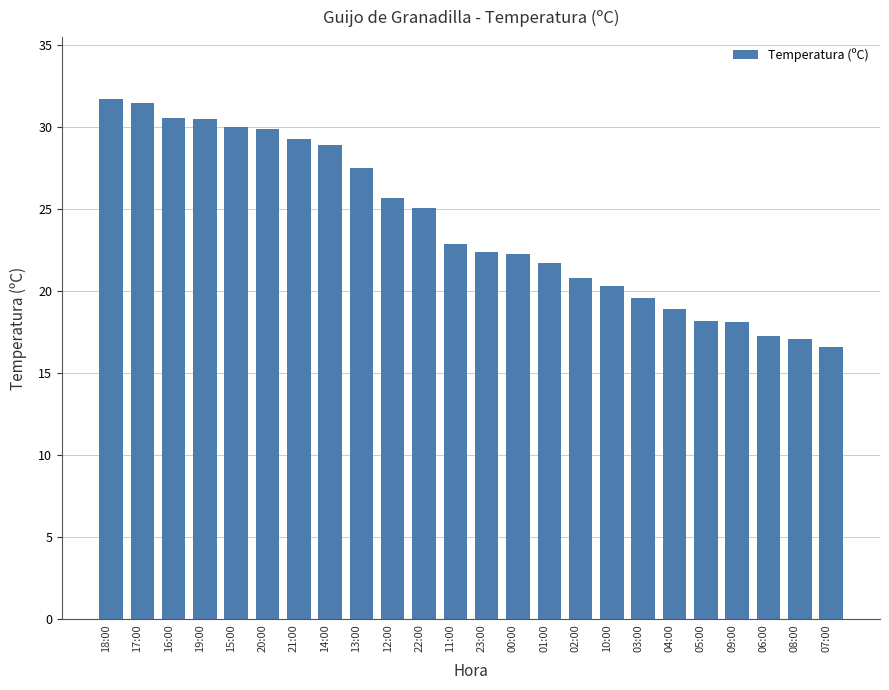

How many data points are less than 22?

10